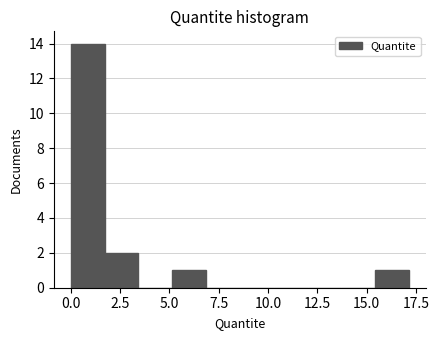

Read against the x-axis, roughly where is the centre of the tallest bar?

1.0